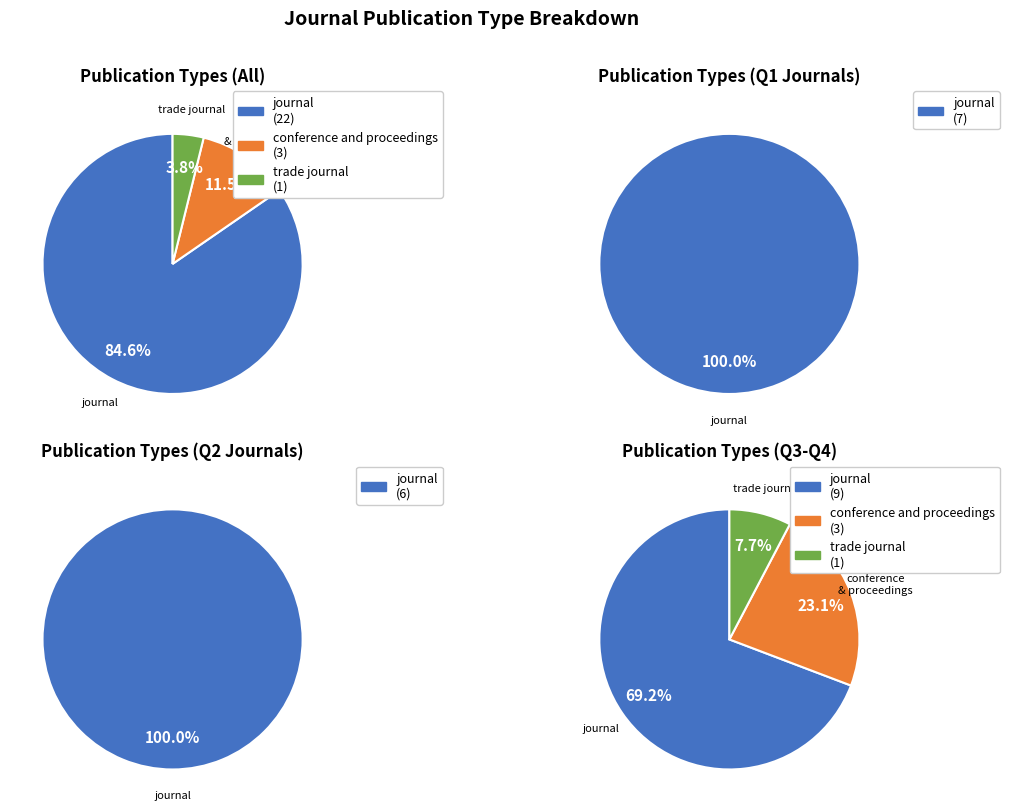

Combined, do journal and trade journal account for over 50%?

Yes